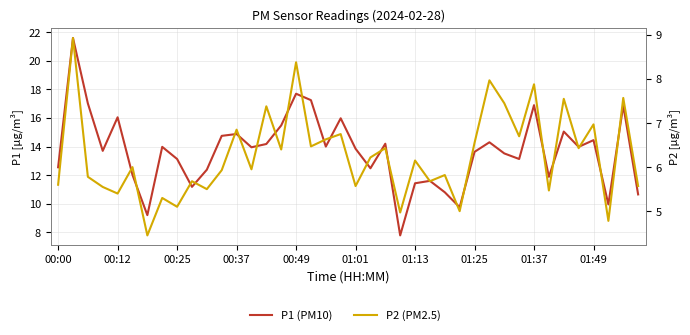

What is the average value of the P1 (PM10) series?

13.7